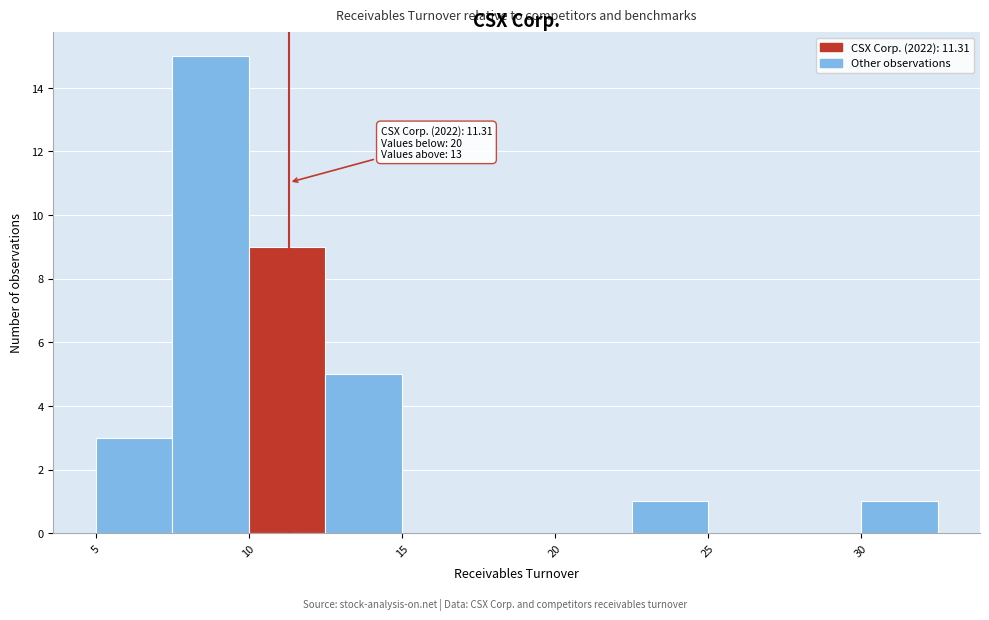

Which range on the x-axis has the tallest bar?

7.5 to 10.0